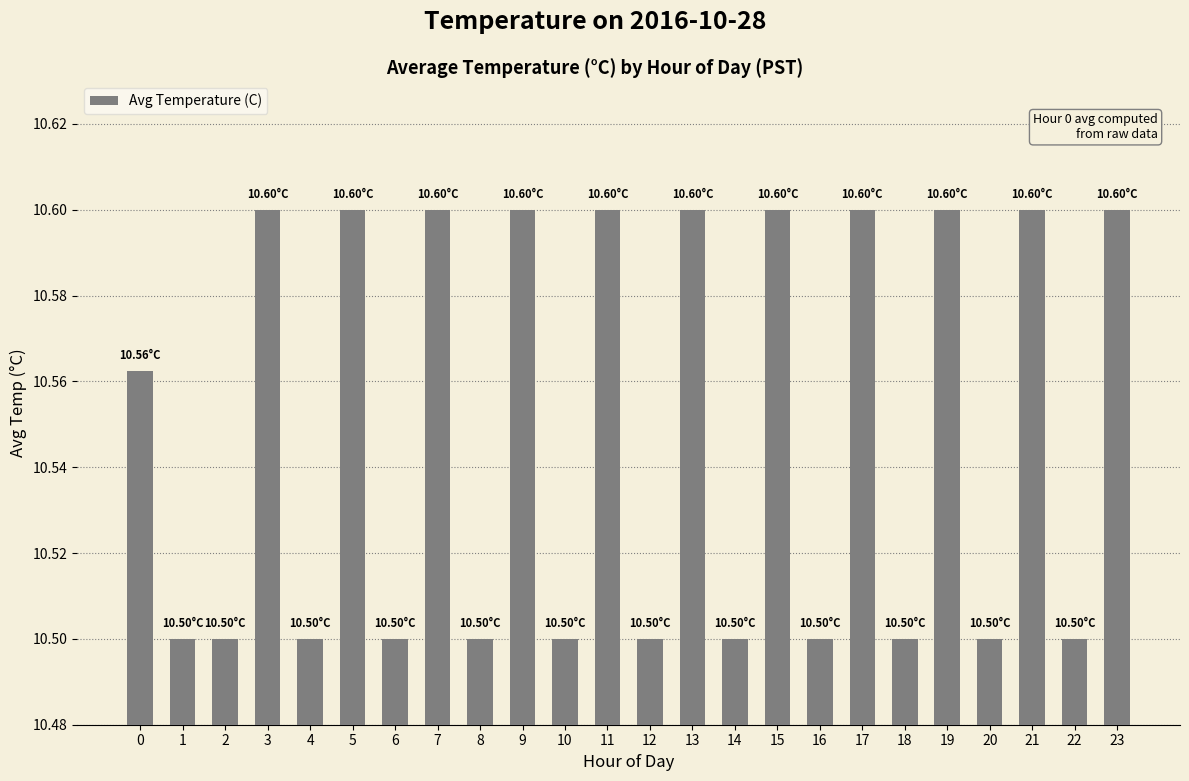

What is the minimum value shown in the chart?

10.5